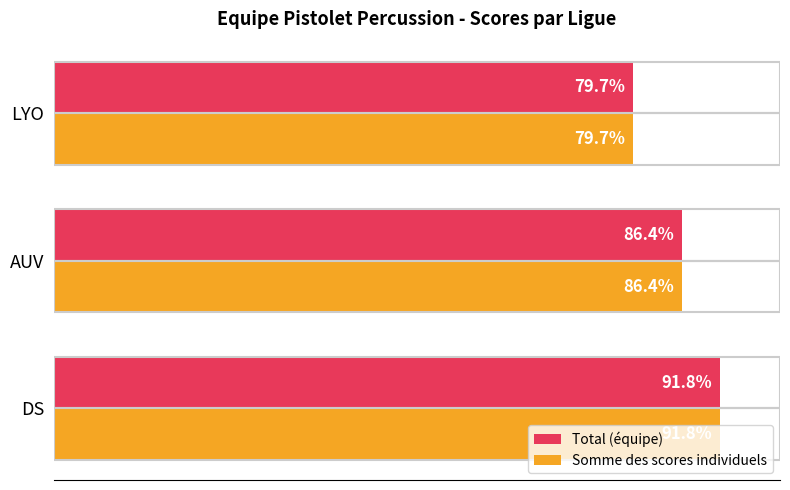

Count the Total (équipe) values in the range 1435 to 1652.

3